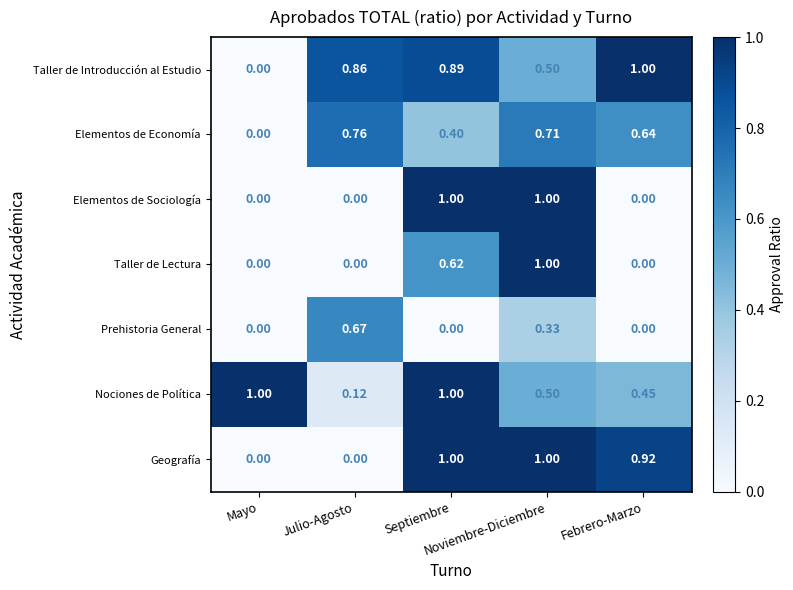

How many values in the Taller de Lectura series exceed 0?

2